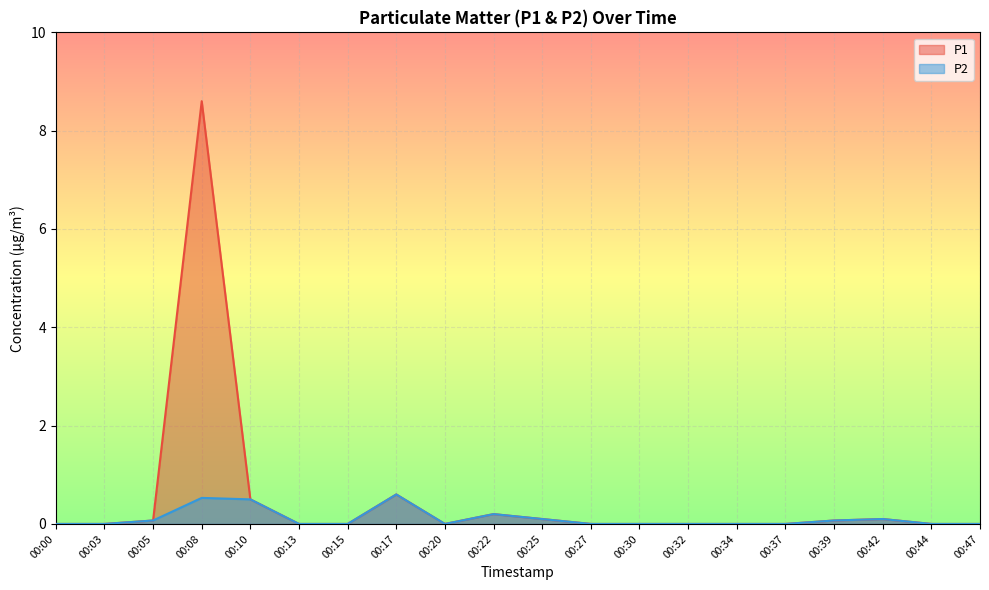

Which series has the largest range (max minus min)?

P1